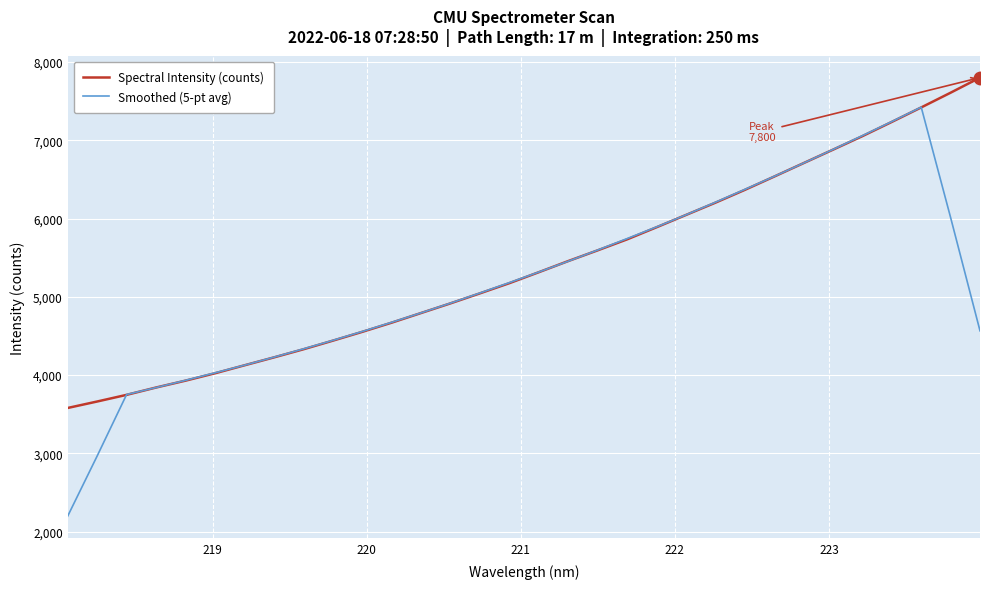

Which series has the widest spread of values?

Smoothed (5-pt avg)